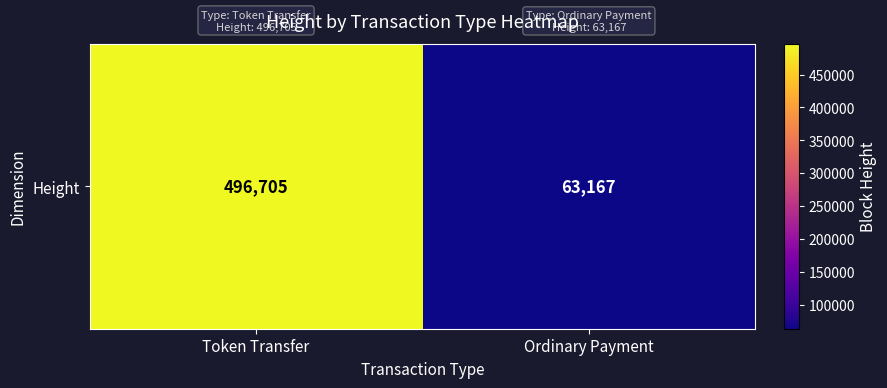

Reading left to right, list all the values displayed in this chart.

496705	63167